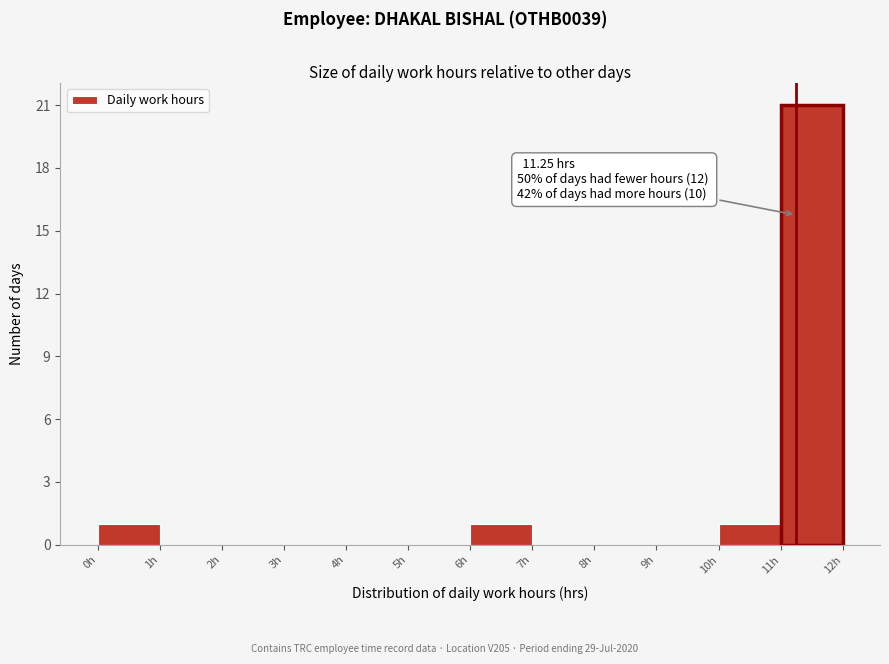

Which range on the x-axis has the tallest bar?

11 to 12